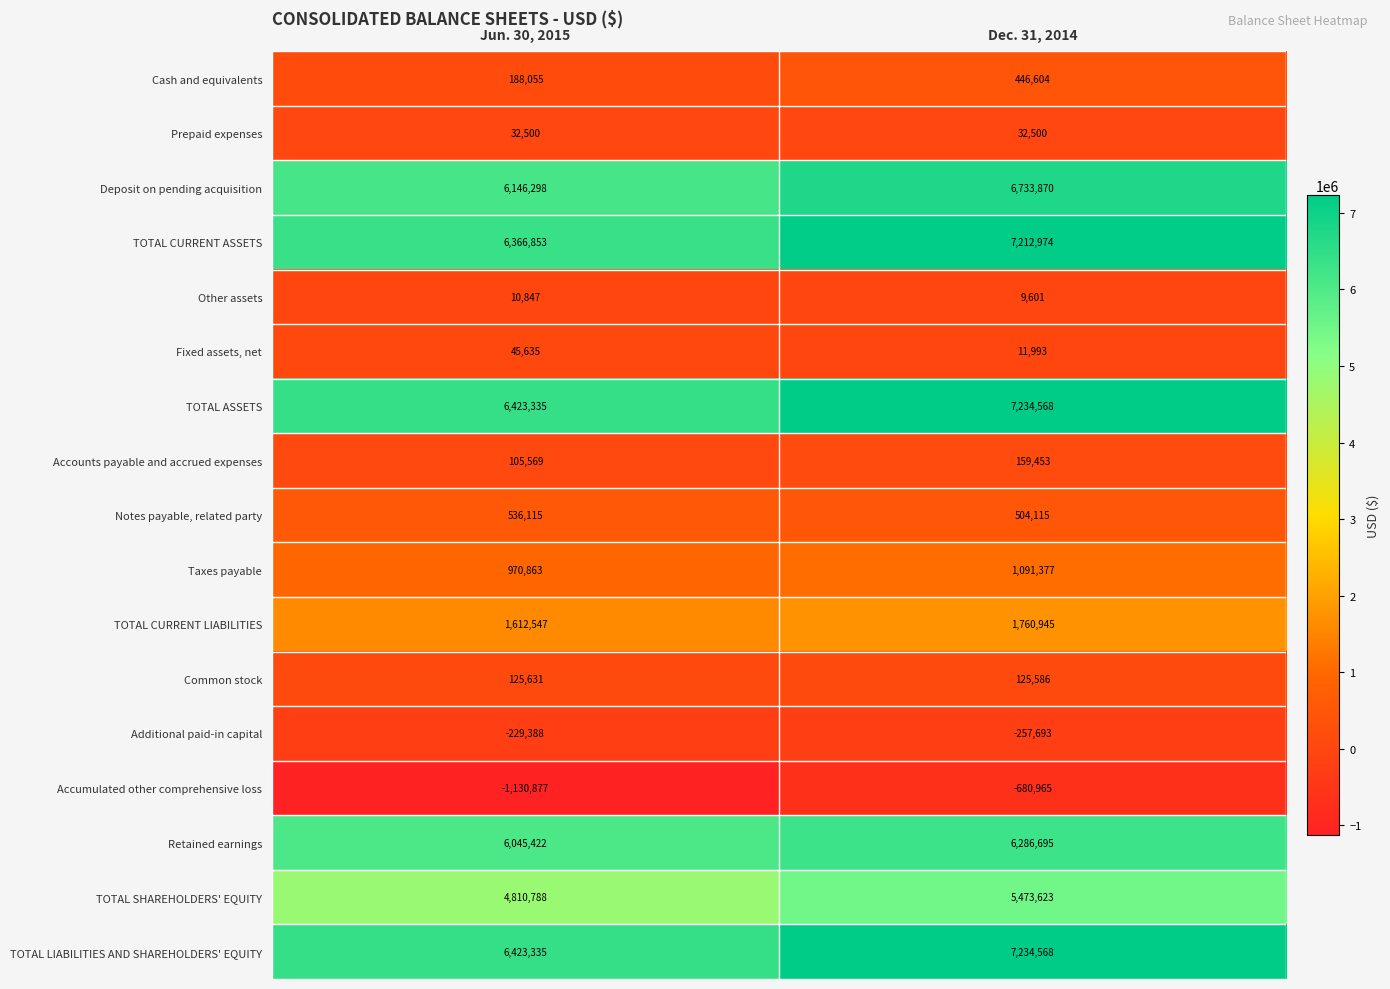

Is it true that Other assets equals 10847 at Jun. 30, 2015?

True